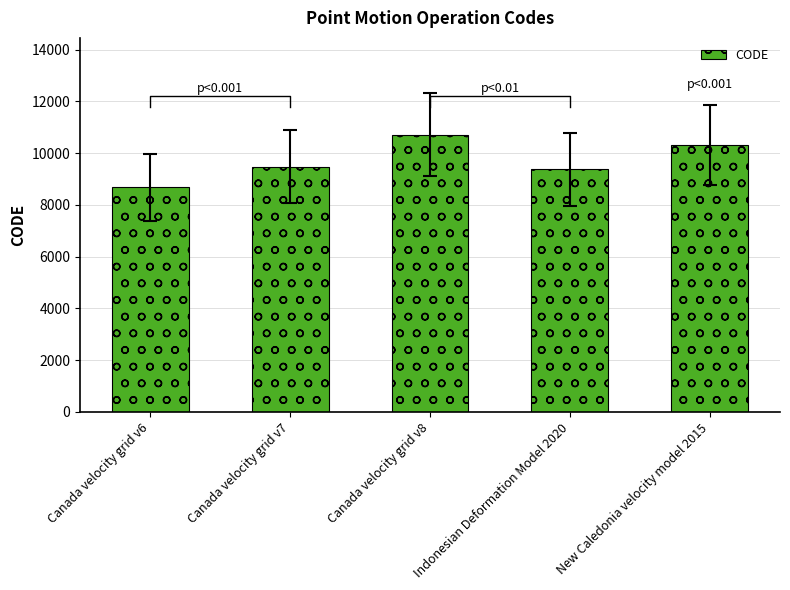

Reading right to left, transcribe all the data shown in this chart.

10323	9375	10707	9483	8676